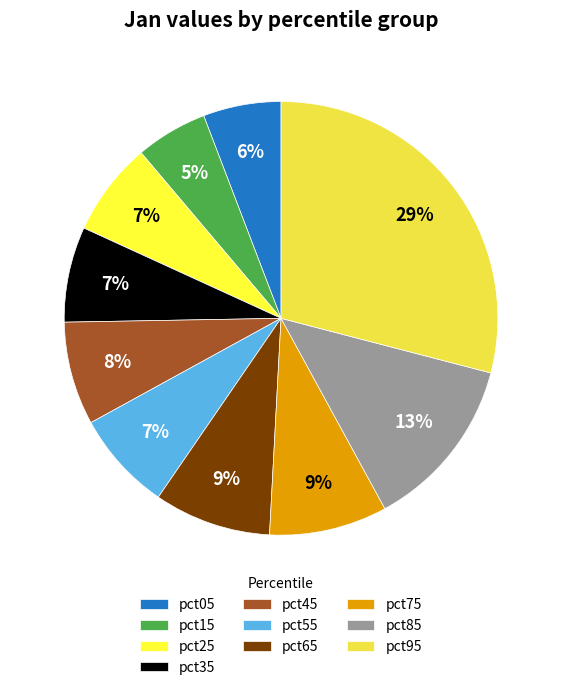

Does pct15 account for over 50% of the chart?

No